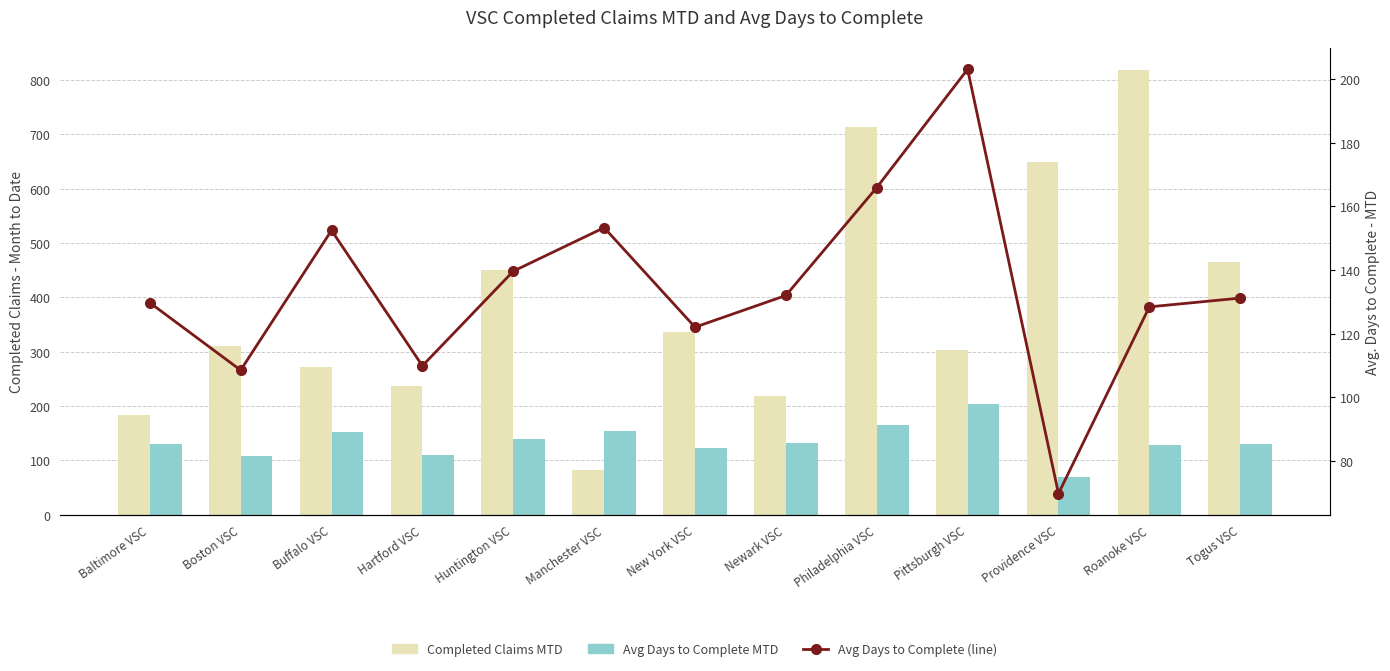

At how many categories does at least one series exceed 114?

13